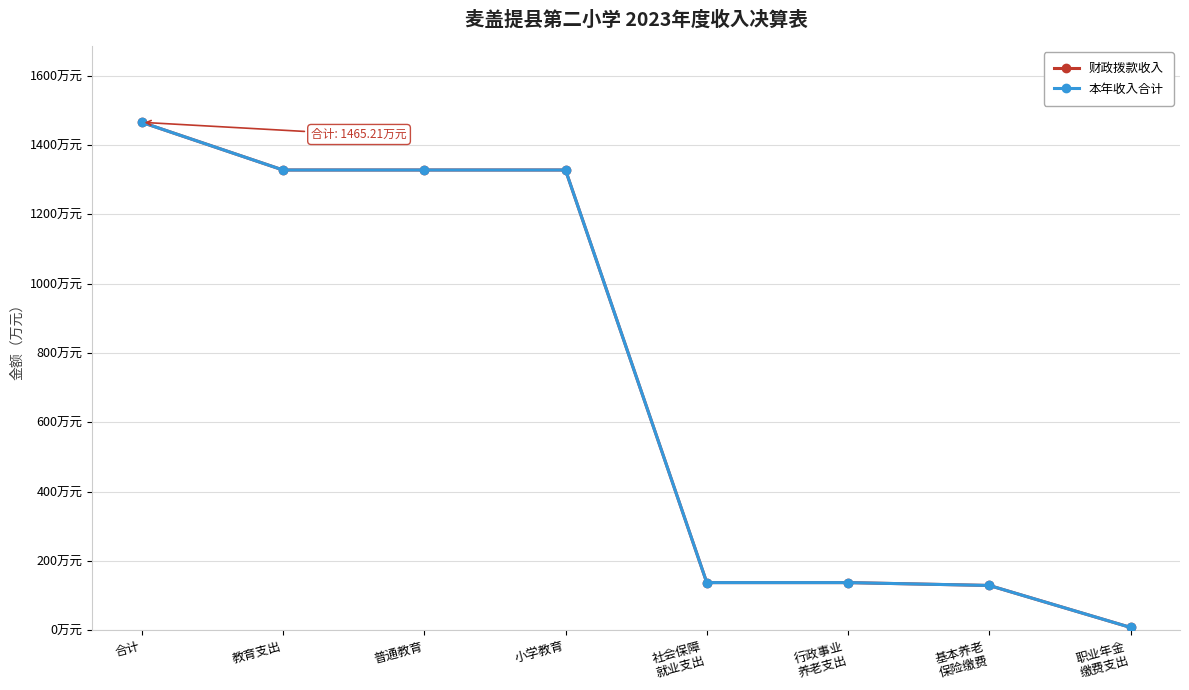

What is the sum of the 本年收入合计 values at 基本养老
保险缴费 and 合计?

1594.5